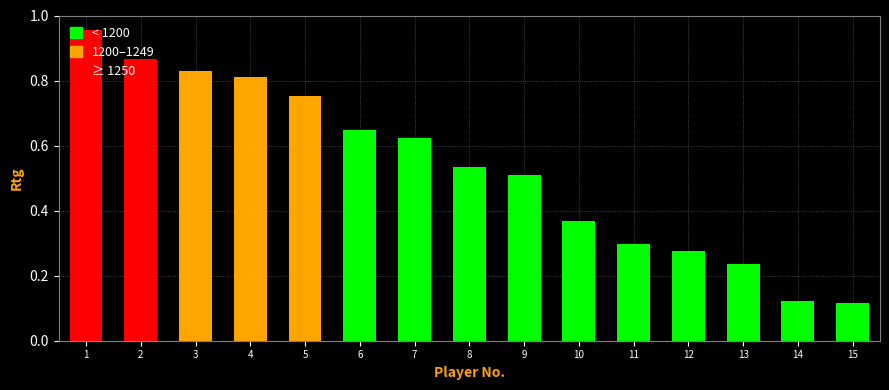

Between 10 and 7, which is larger?

7